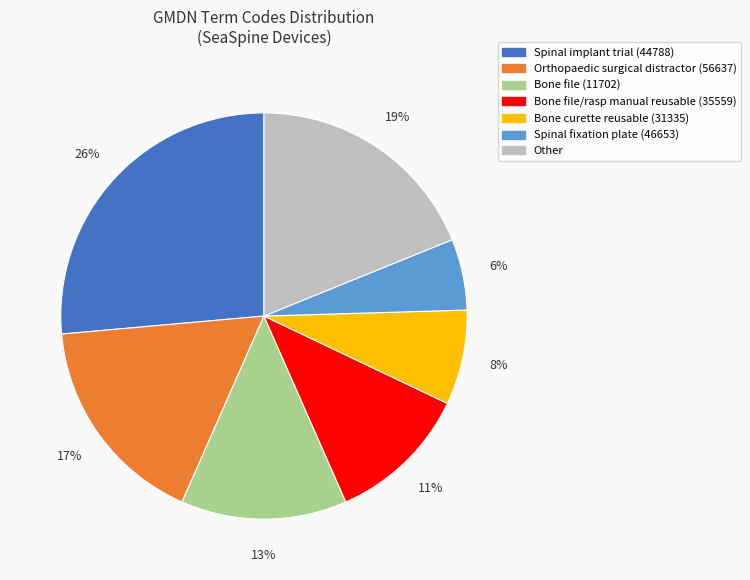

Count the number of slices in the pie.

7